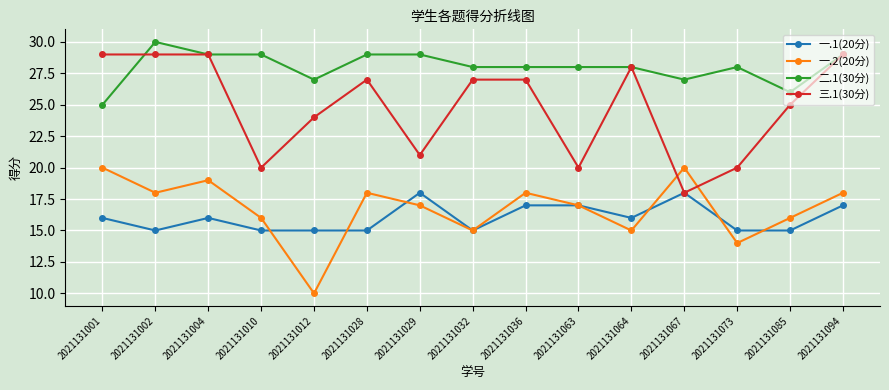

Reading left to right, transcribe all the data shown in this chart.

一.1(20分): 16	15	16	15	15	15	18	15	17	17	16	18	15	15	17
一.2(20分): 20	18	19	16	10	18	17	15	18	17	15	20	14	16	18
二.1(30分): 25	30	29	29	27	29	29	28	28	28	28	27	28	26	29
三.1(30分): 29	29	29	20	24	27	21	27	27	20	28	18	20	25	29